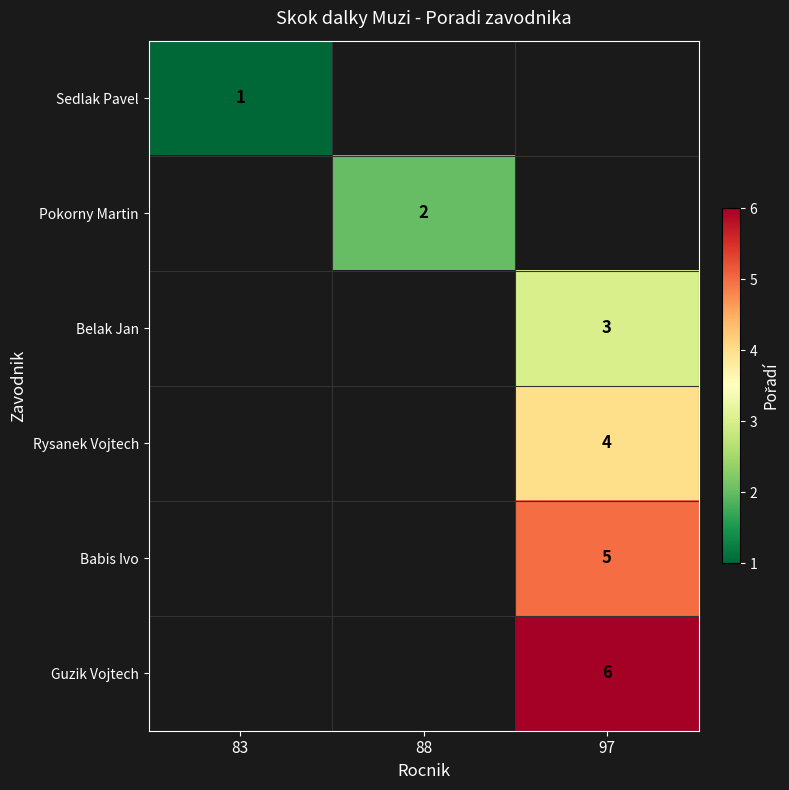

How many values in row_2 are above zero?

1